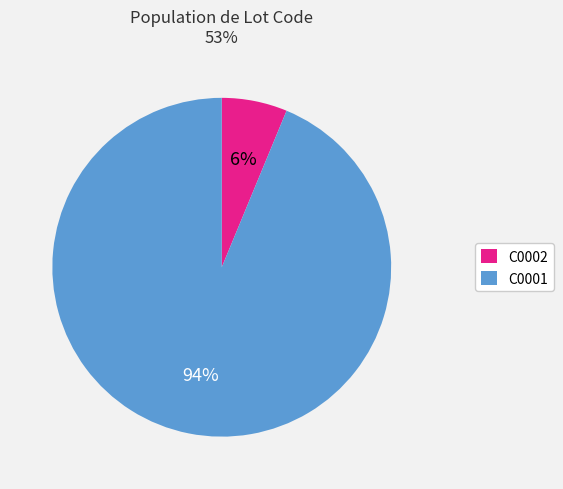

What percentage is the C0001 slice, to the nearest percent?

94%